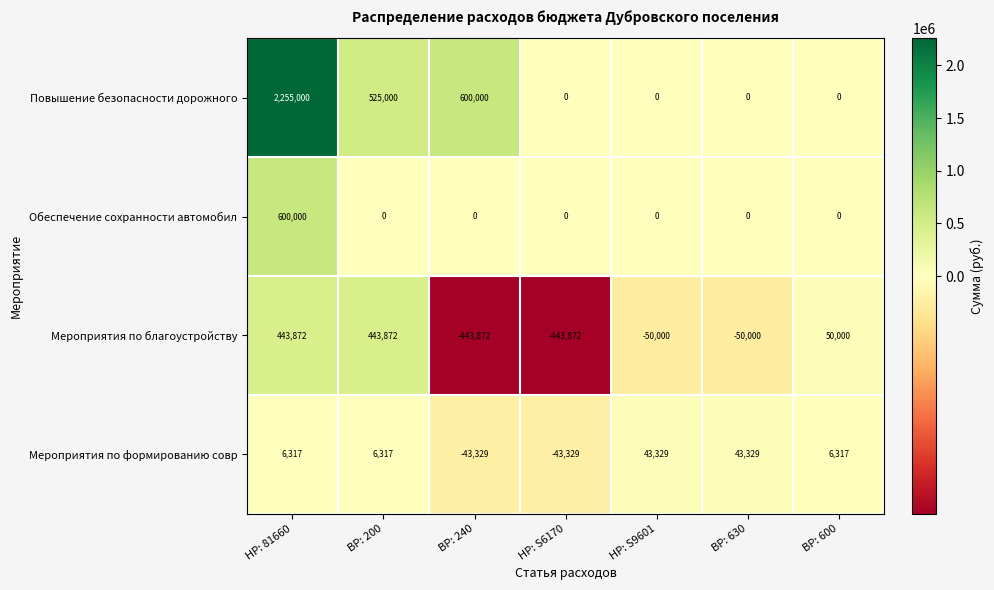

Is it true that Мероприятия по формированию совр equals -26244 at НР: S6170?

False